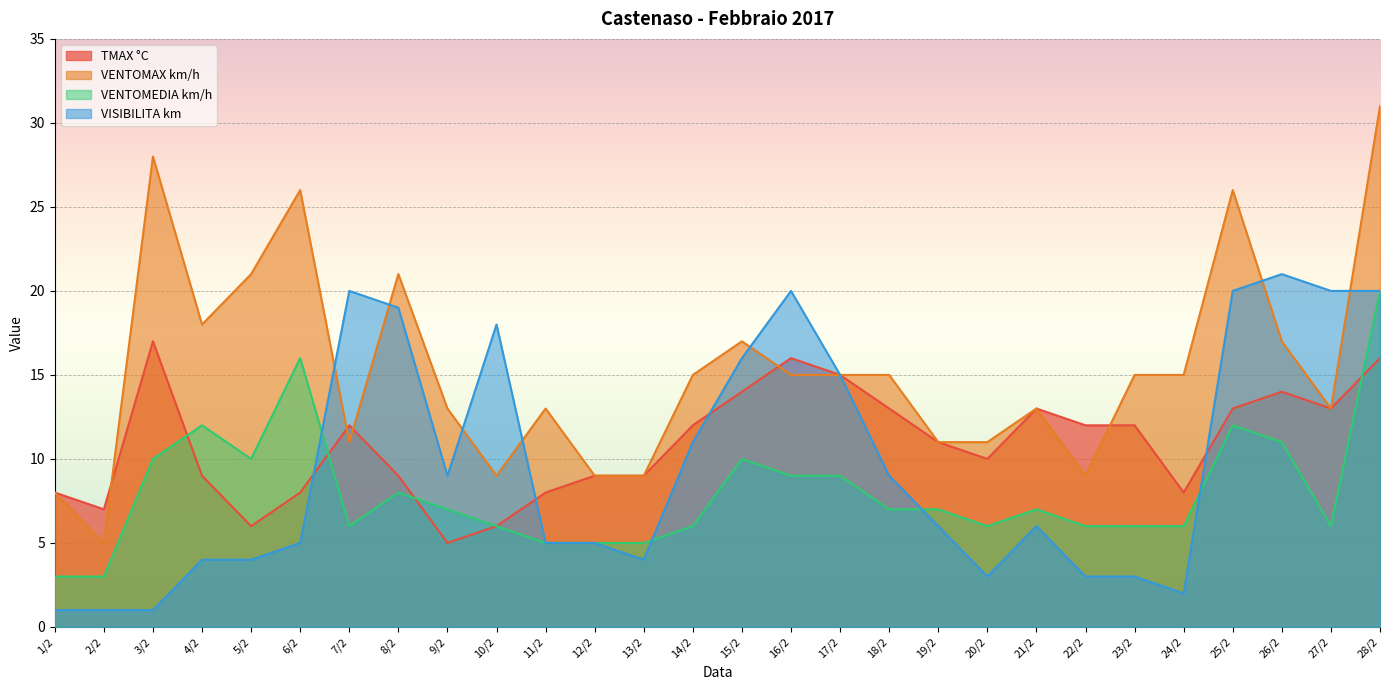

Is it true that VISIBILITA km equals 5 at 6/2?

True